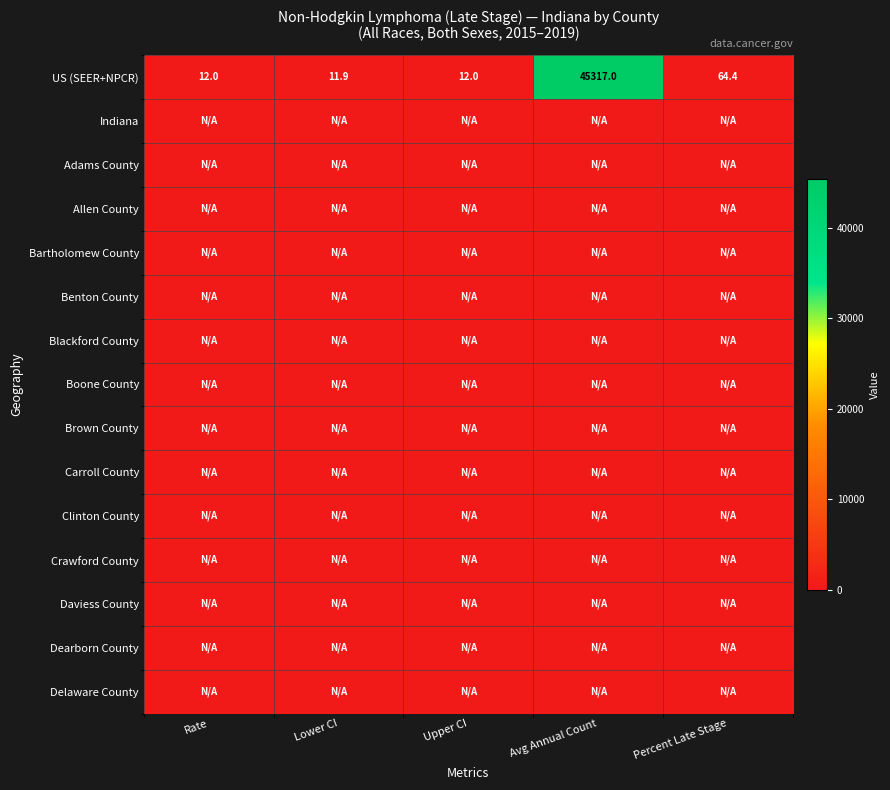

List the series in order of their peak value, lowest first.

Indiana, Adams County, Allen County, Bartholomew County, Benton County, Blackford County, Boone County, Brown County, Carroll County, Clinton County, Crawford County, Daviess County, Dearborn County, Delaware County, US (SEER+NPCR)